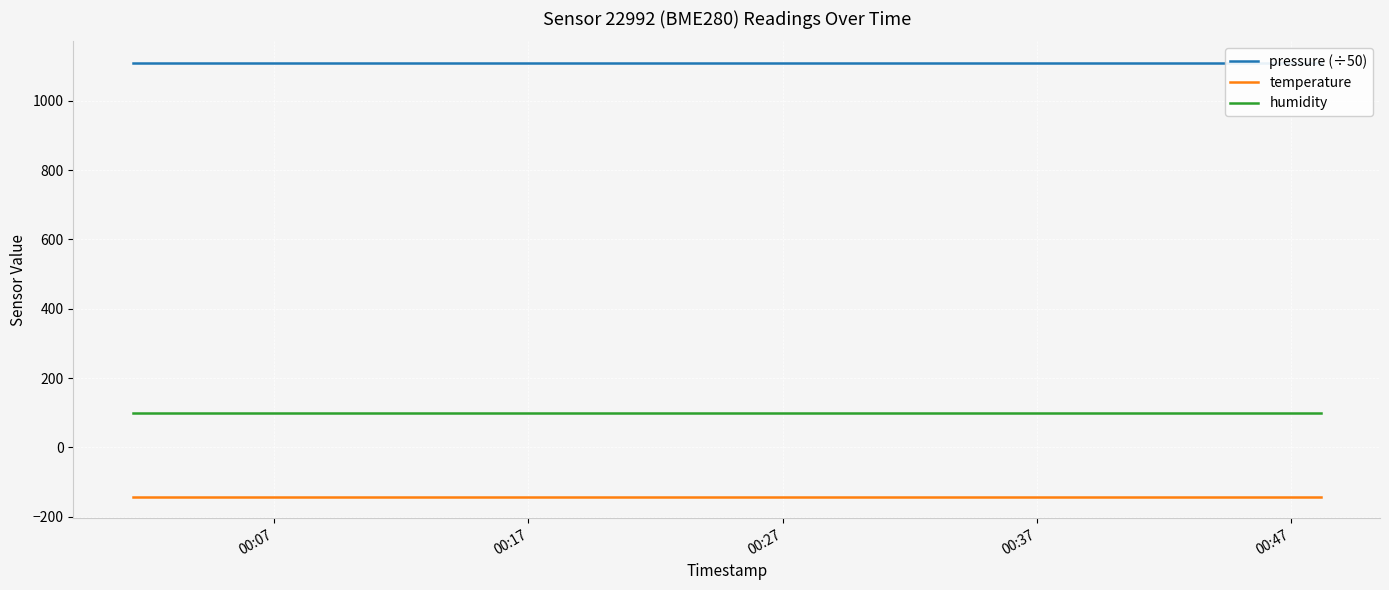

What are all the series names shown in the legend?

pressure (÷50), temperature, humidity